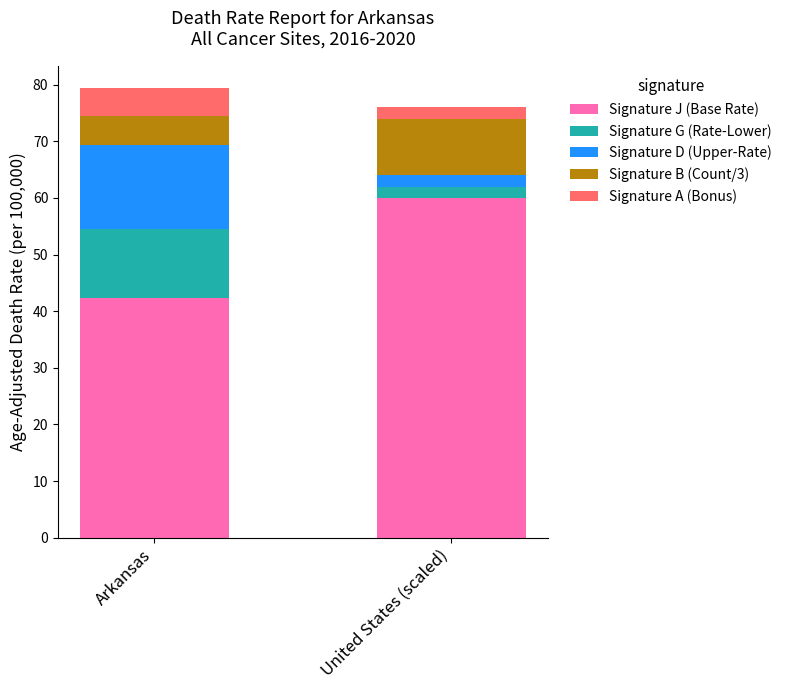

How many distinct data groups are displayed?

5